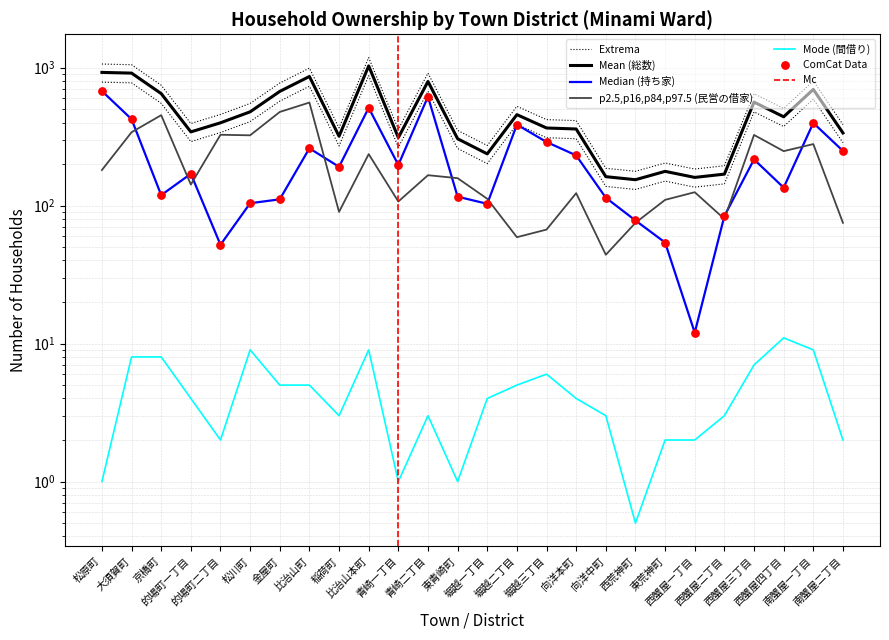

Which series contains the lowest Y value?

間借り